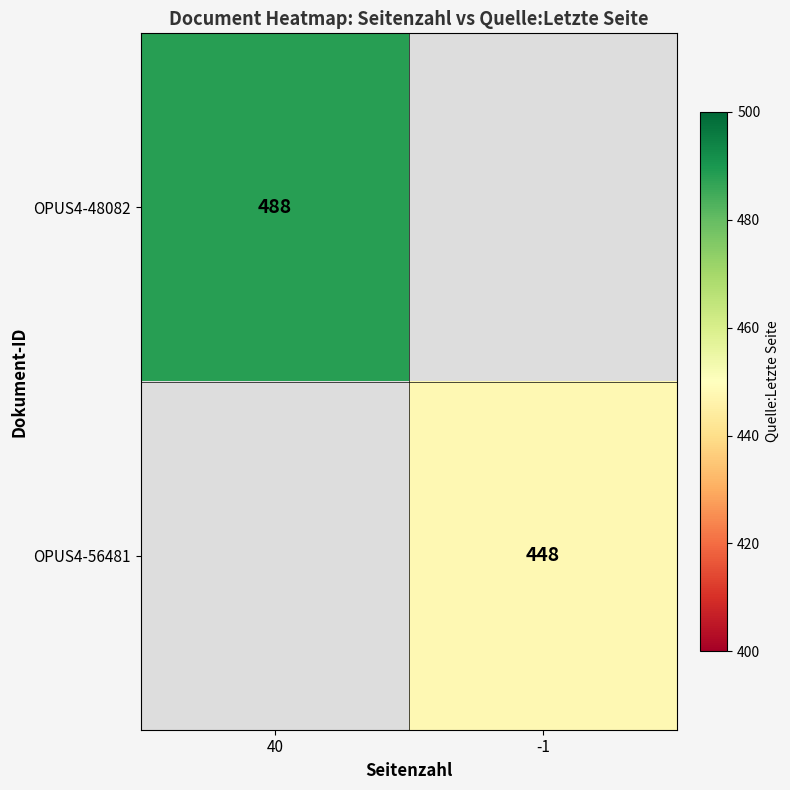

The value of OPUS4-48082 at 40 is 846. True or false?

False